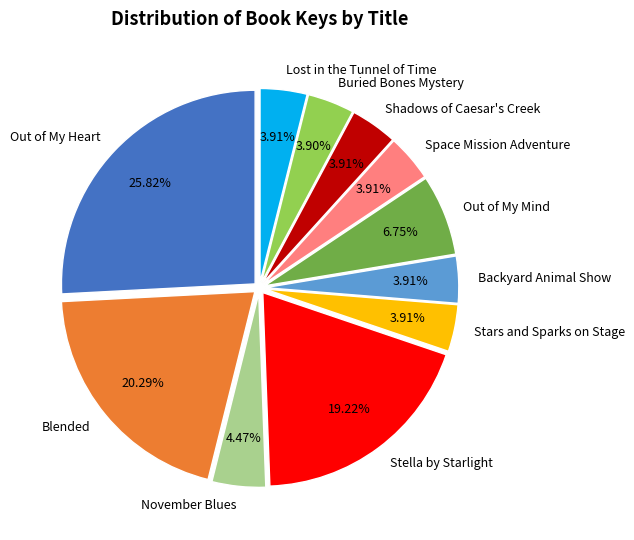

True or false: Out of My Mind accounts for 13% of the total.

False